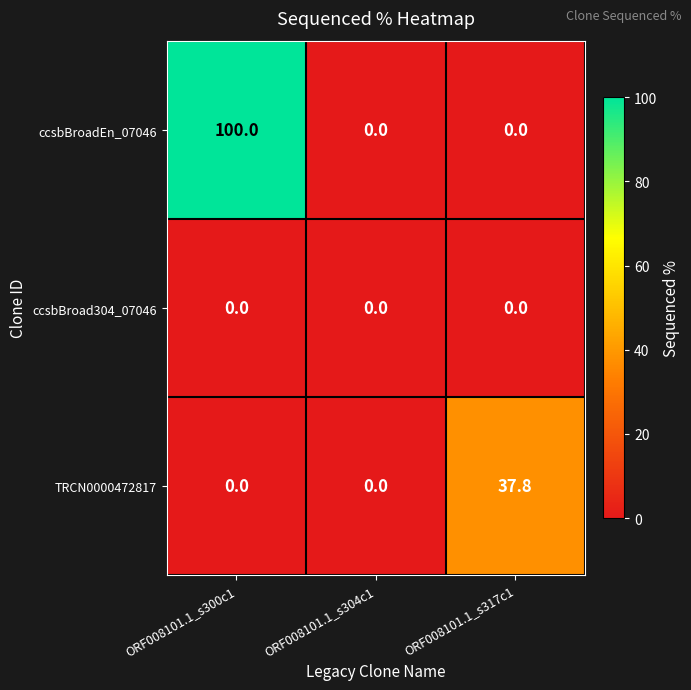

At how many categories does at least one series exceed 67?

1